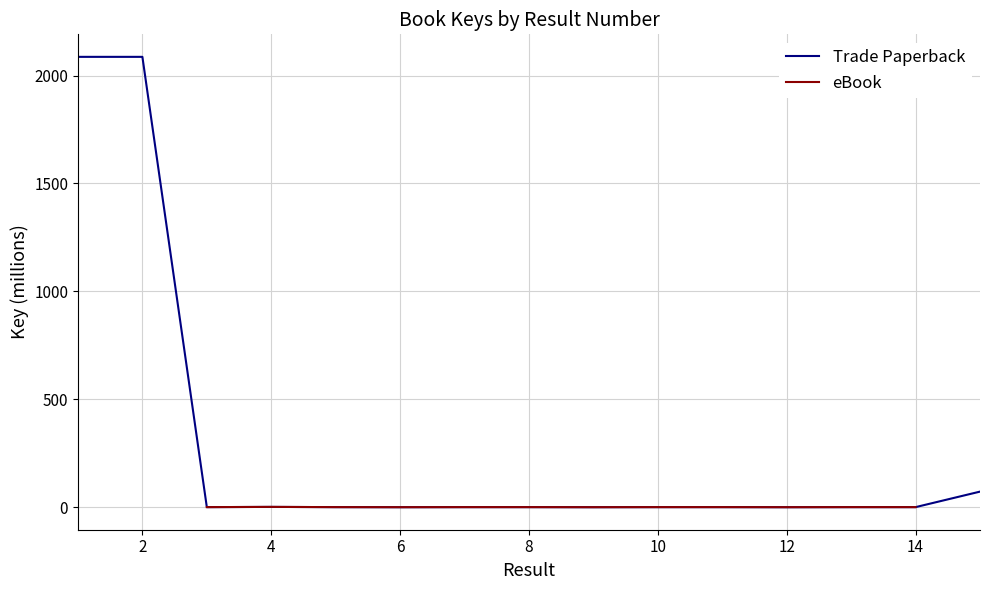

How many distinct data groups are displayed?

2